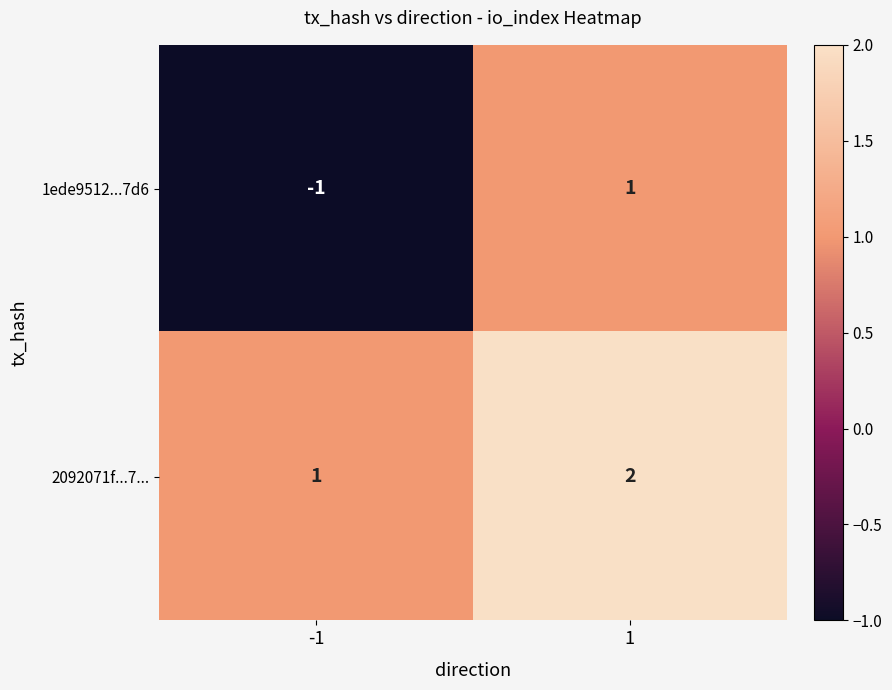

True or false: 2092071f...7... has a value of 3 at 1.

False